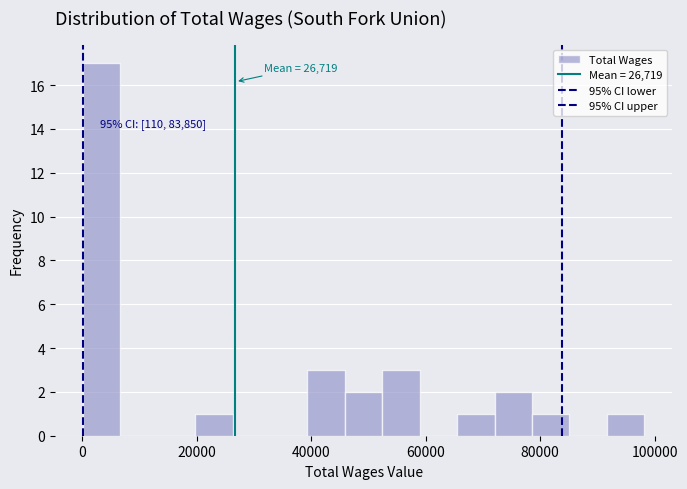

Around what value on the x-axis is the tallest bar? Give the approximate position of its centre, as read against the axis.

4000